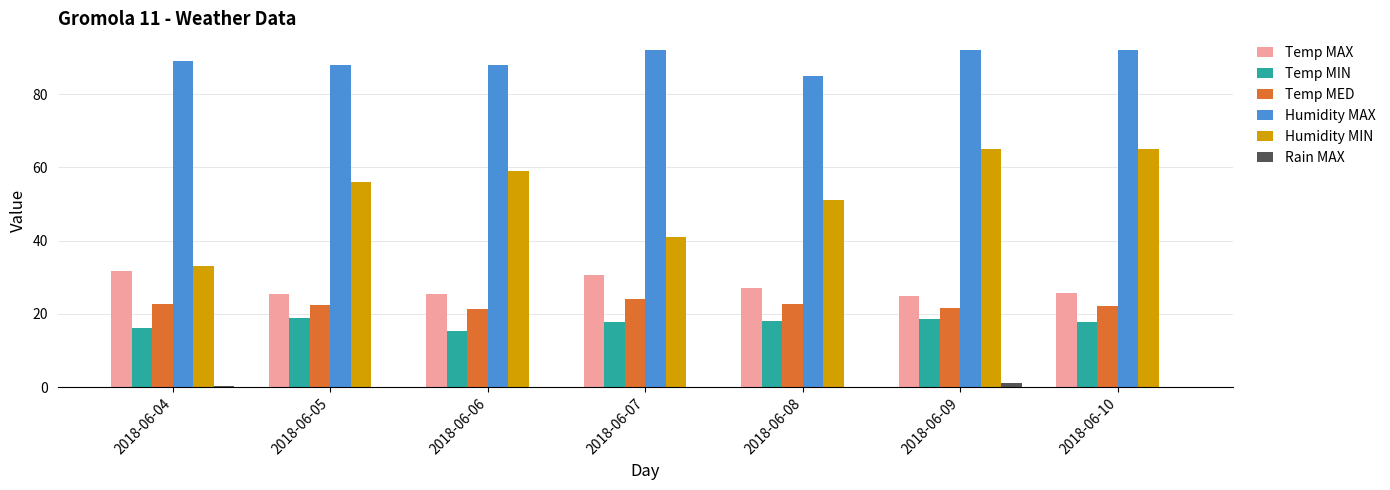

Which series has the largest total across all categories?

Humidity MAX